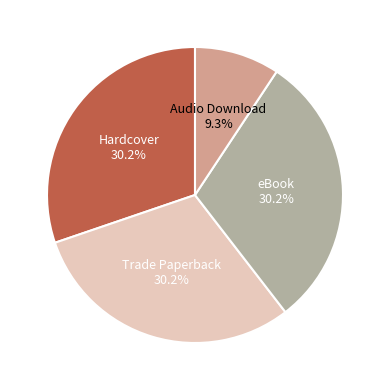

Is there any slice that represents more than half of the pie?

No